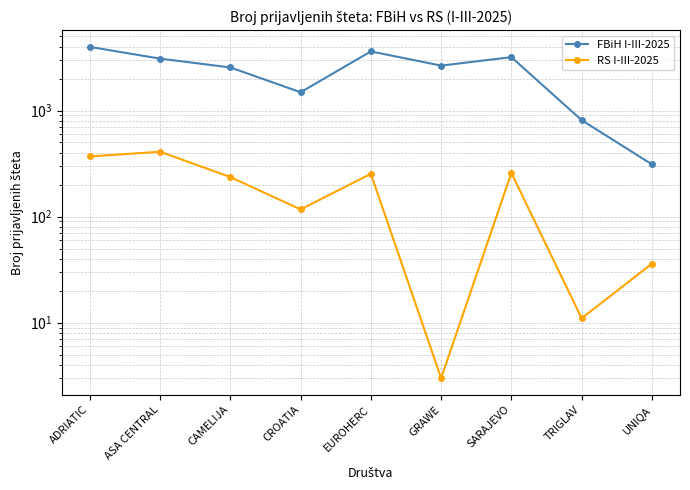

What is the difference between the FBiH I-III-2025 values at ASA CENTRAL and CROATIA?

1598